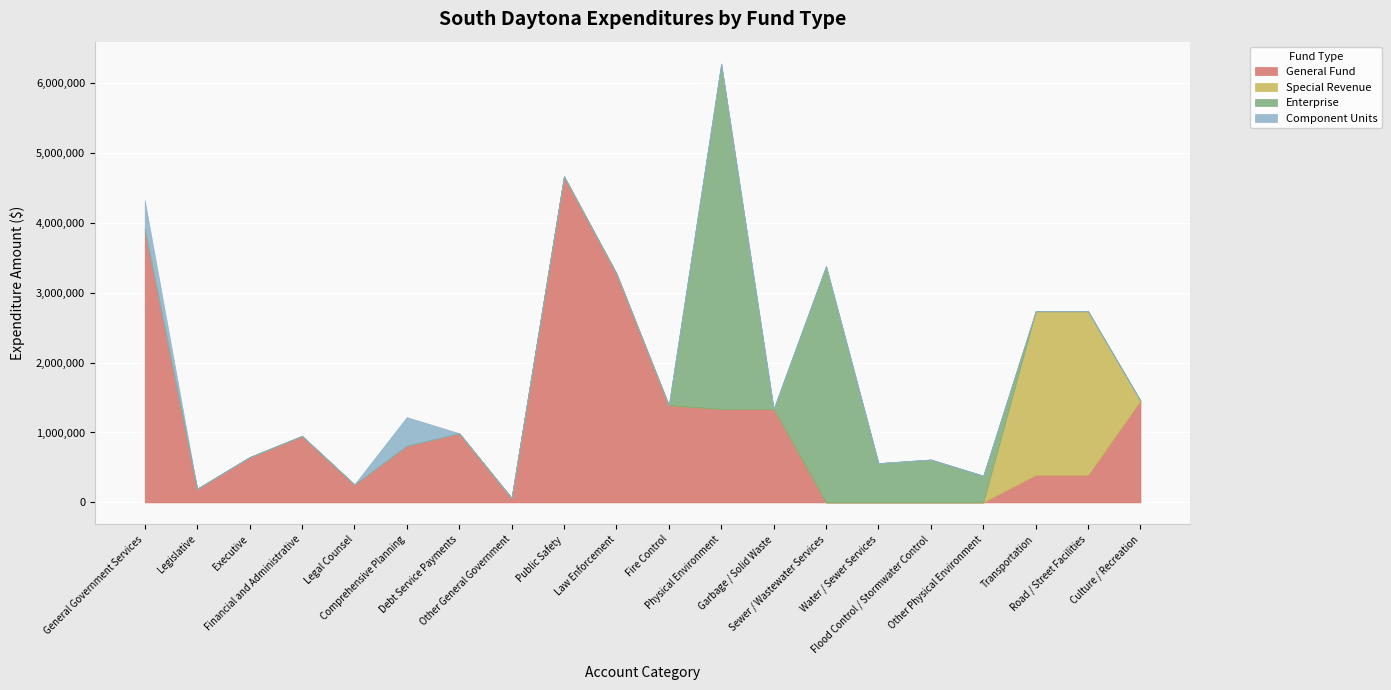

How many lines are shown in the chart?

4